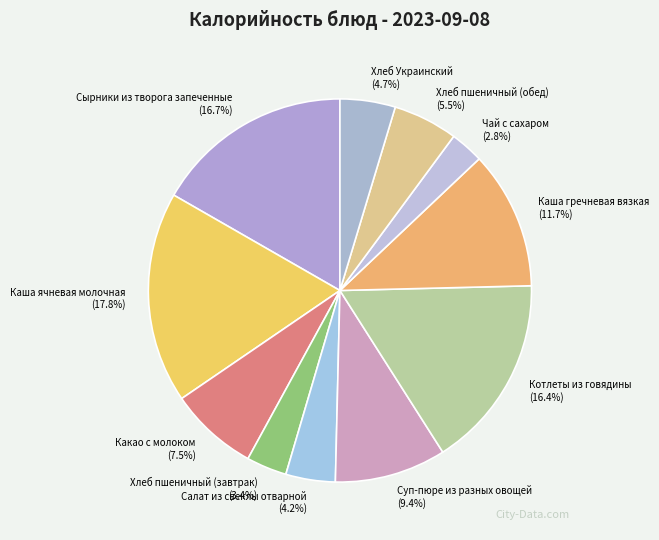

Which has a higher value, Хлеб пшеничный (завтрак) or Каша гречневая вязкая?

Каша гречневая вязкая